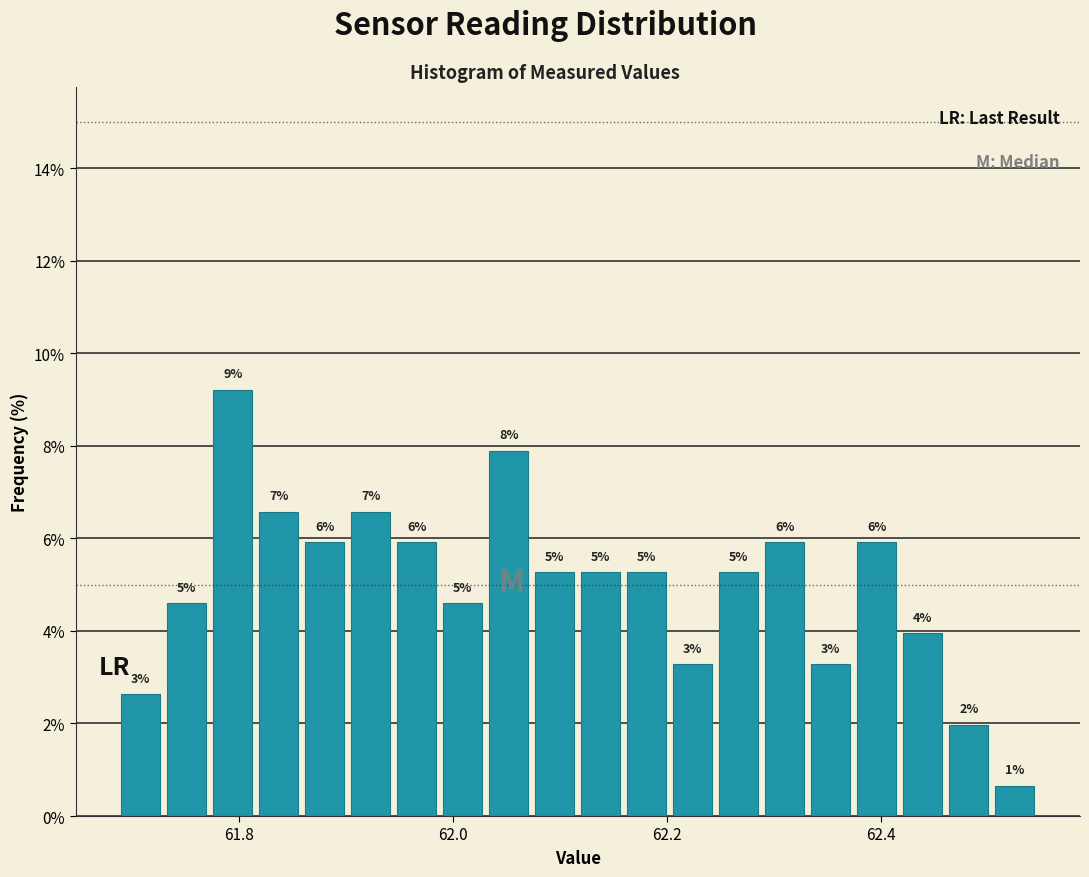

Read against the x-axis, roughly where is the centre of the tallest bar?

61.80